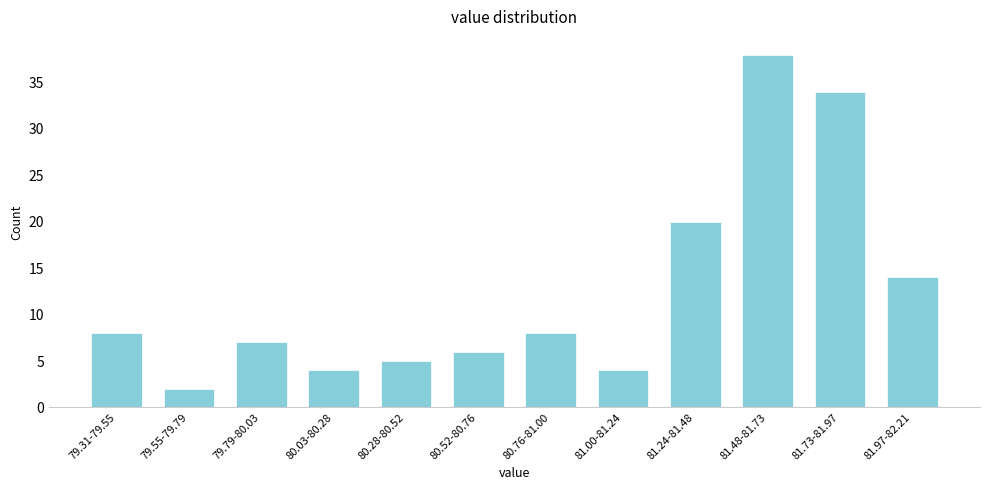

Reading right to left, extract all data points from this chart.

81.97-82.21=14	81.73-81.97=34	81.48-81.73=38	81.24-81.48=20	81.00-81.24=4	80.76-81.00=8	80.52-80.76=6	80.28-80.52=5	80.03-80.28=4	79.79-80.03=7	79.55-79.79=2	79.31-79.55=8